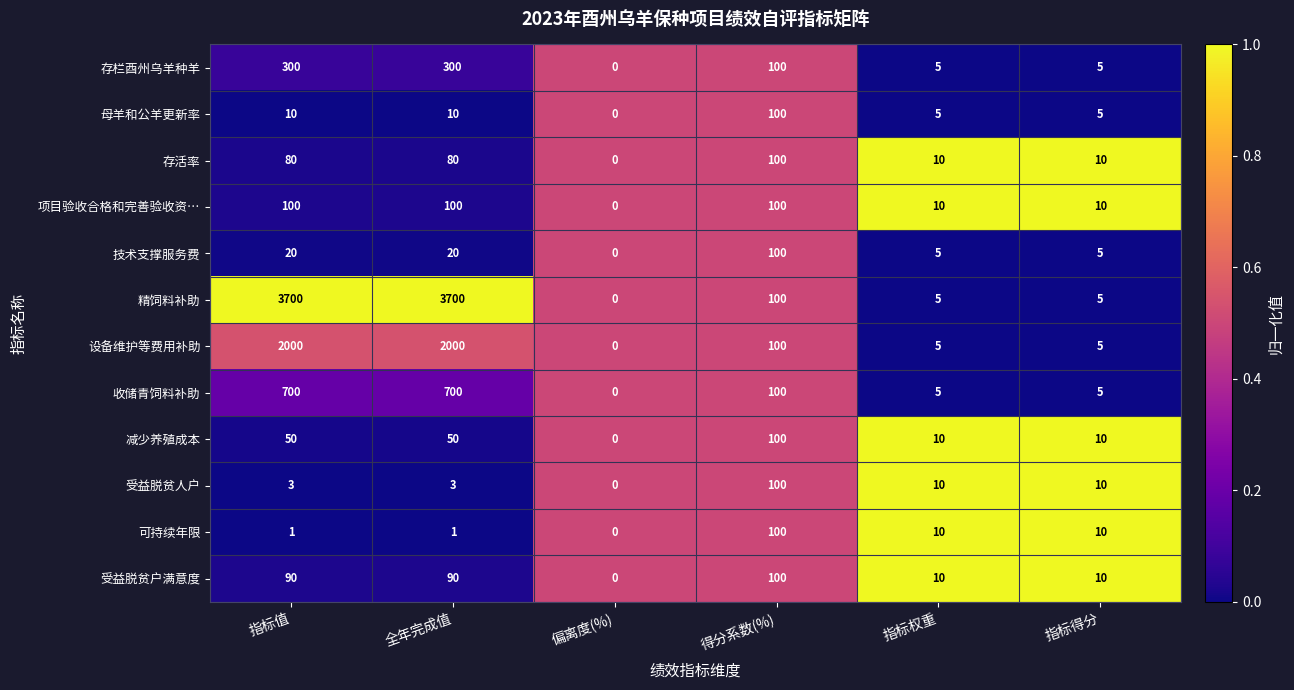

What is the sum of the 收储青饲料补助 values at 指标权重 and 全年完成值?

705